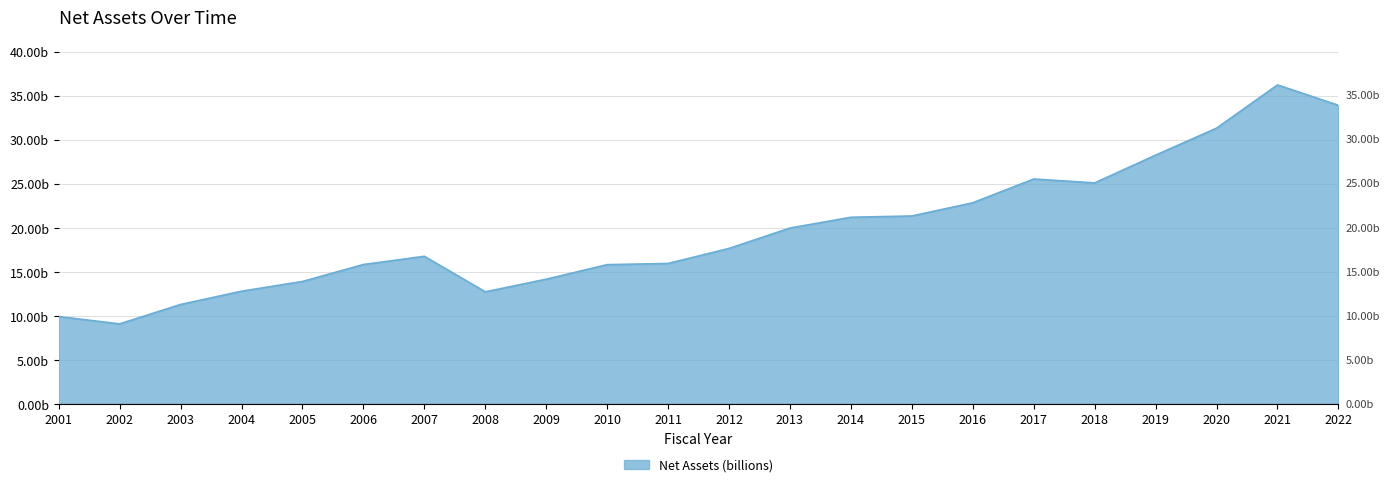

List the labels in order of value, smallest first.

2002, 2001, 2003, 2008, 2004, 2005, 2009, 2010, 2006, 2011, 2007, 2012, 2013, 2014, 2015, 2016, 2018, 2017, 2019, 2020, 2022, 2021